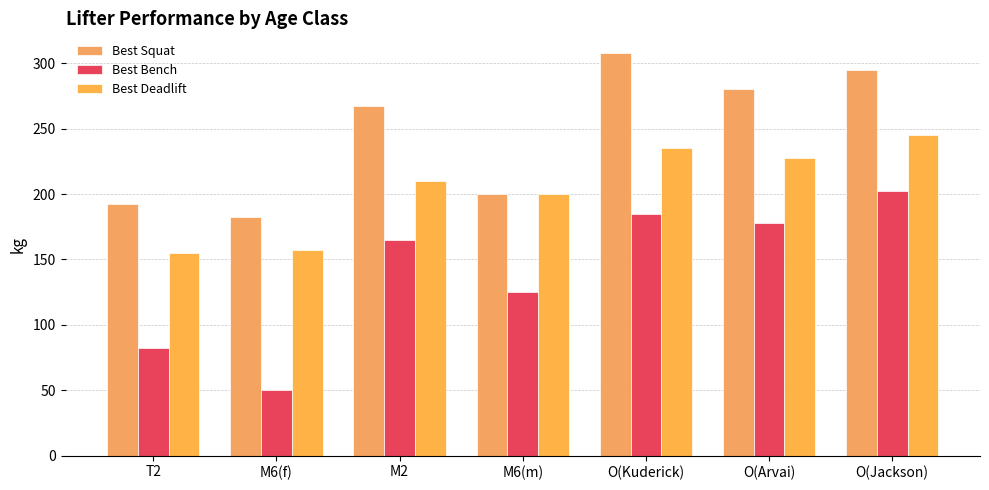

Where does the Best Deadlift series first go above 210?

O(Kuderick)